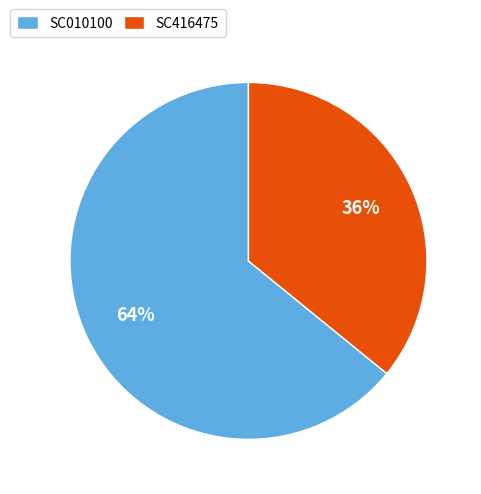

What percentage is the SC416475 slice, to the nearest percent?

36%